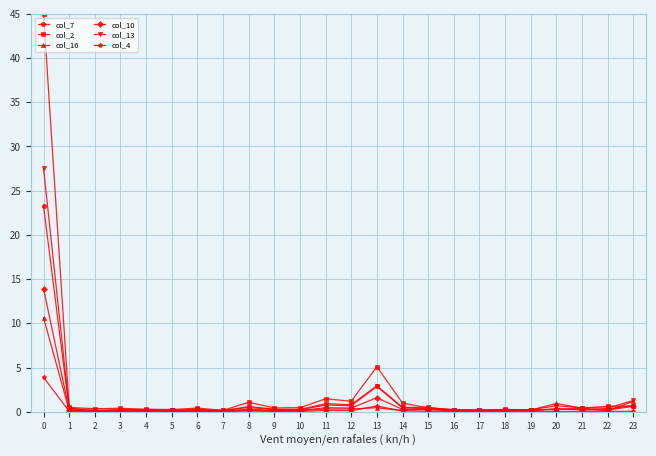

What is the value of the col_13 point at the 16th from the left?

0.5